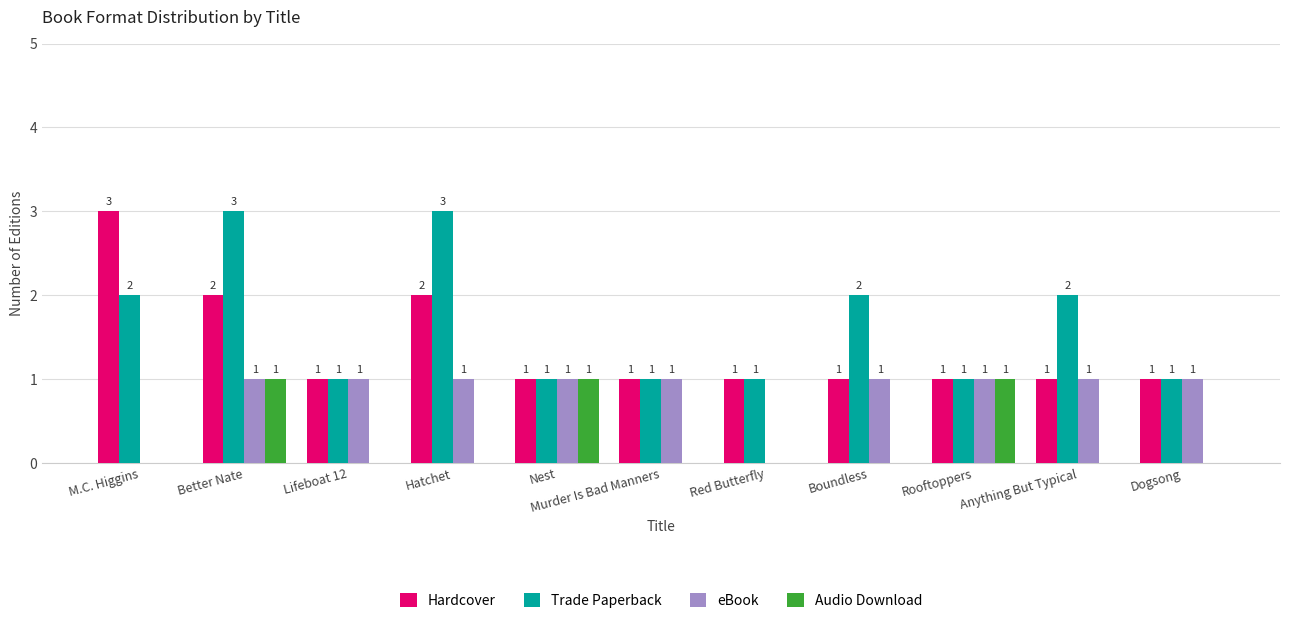

Is the value of Hardcover at Better Nate greater than the value of Audio Download at Boundless?

Yes